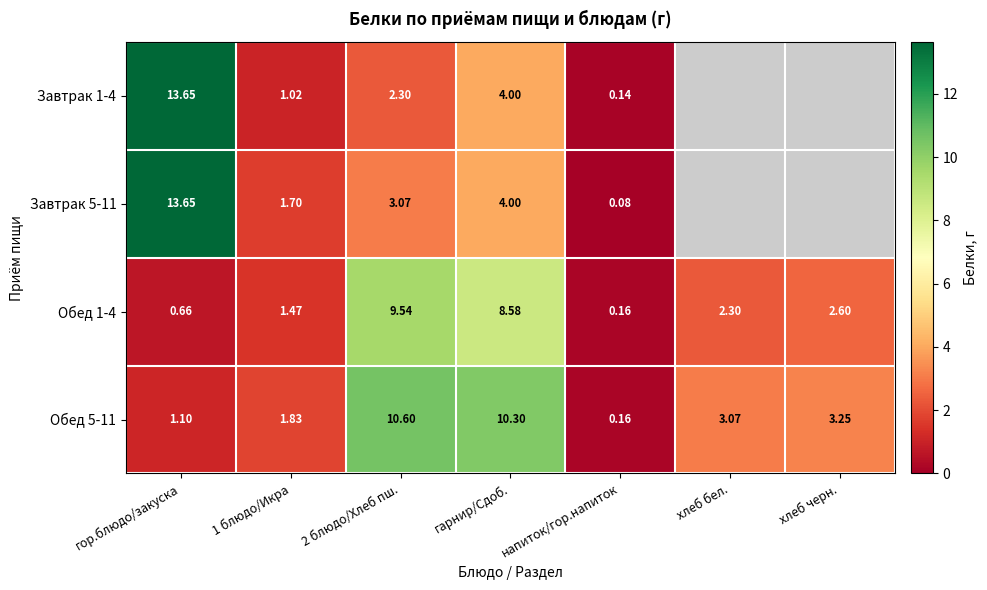

Where is Обед 5-11 nearest to the value 5?

хлеб черн.